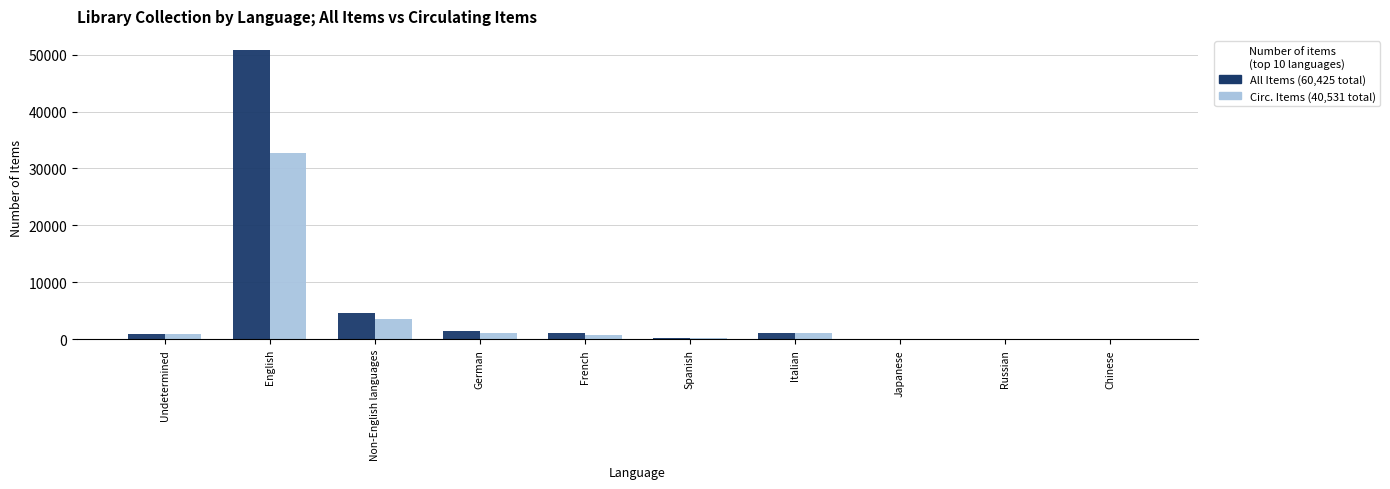

At which category is the sum across all series the highest?

English